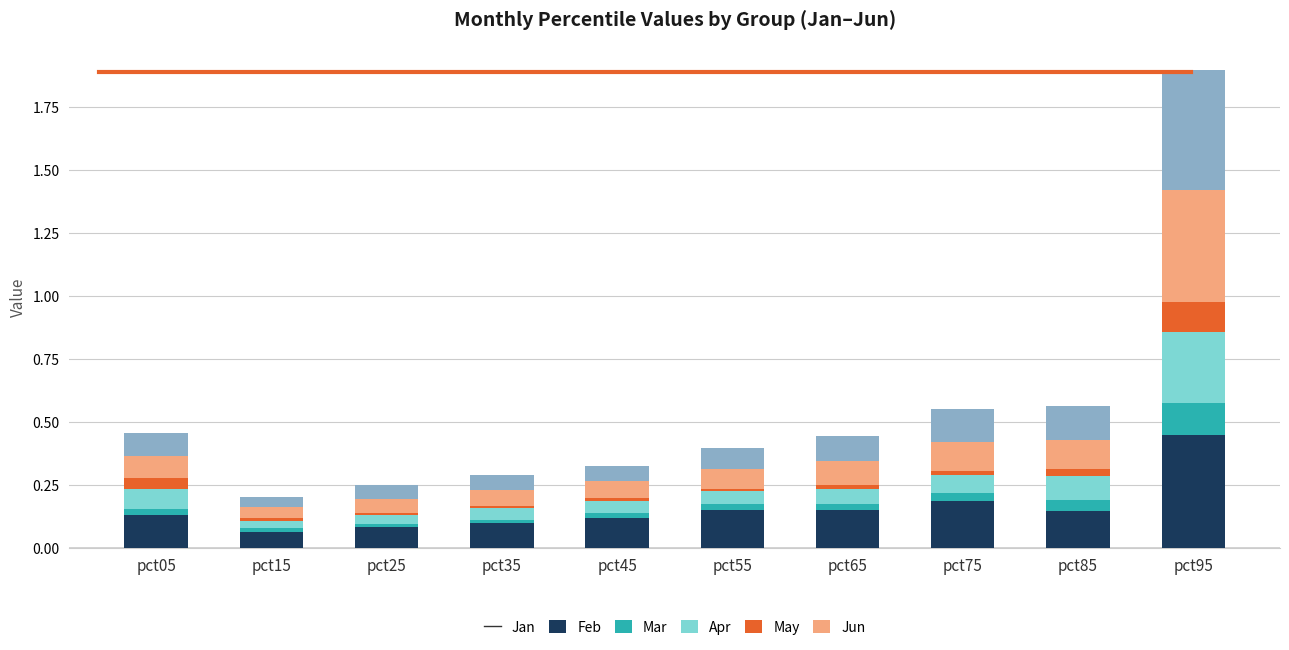

Is it true that Jan equals 0.1 at pct85?

True